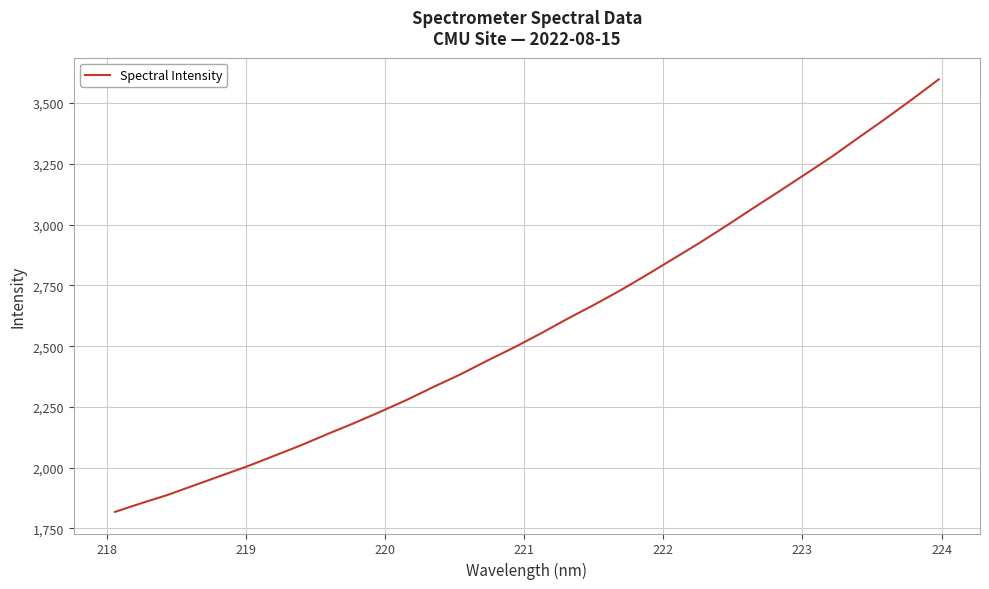

Does the chart have visible grid lines?

Yes